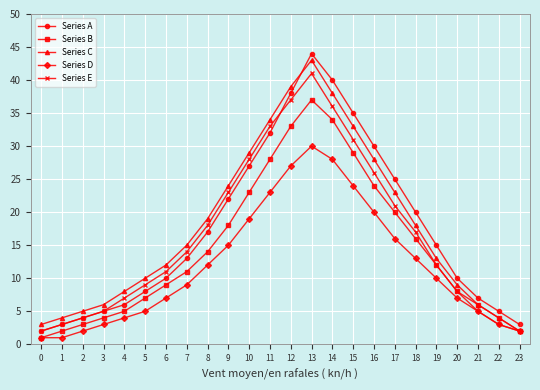

Which series has the largest range (max minus min)?

Series A